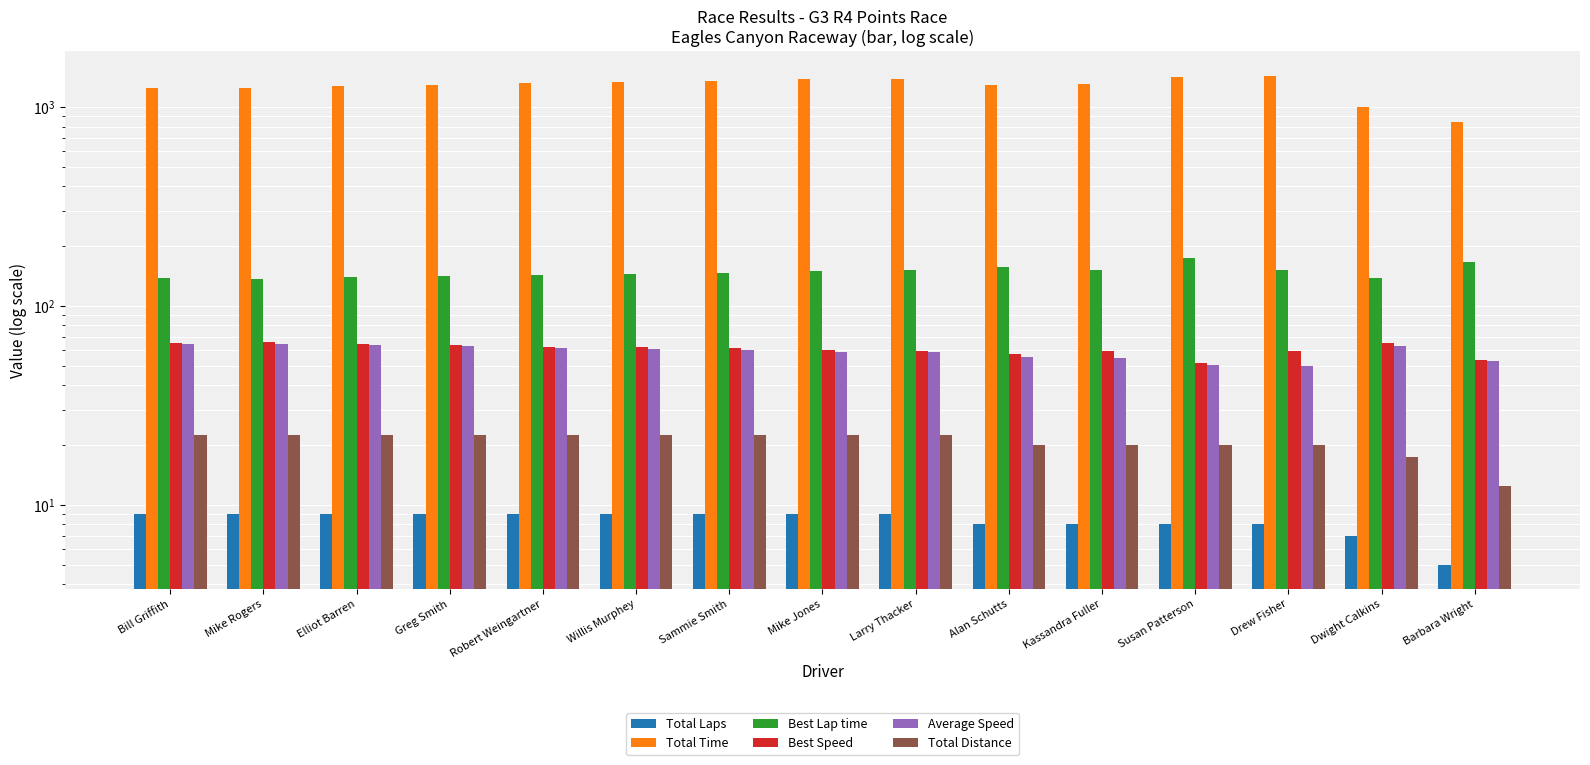

What is the average value of the Average Speed series?

58.8